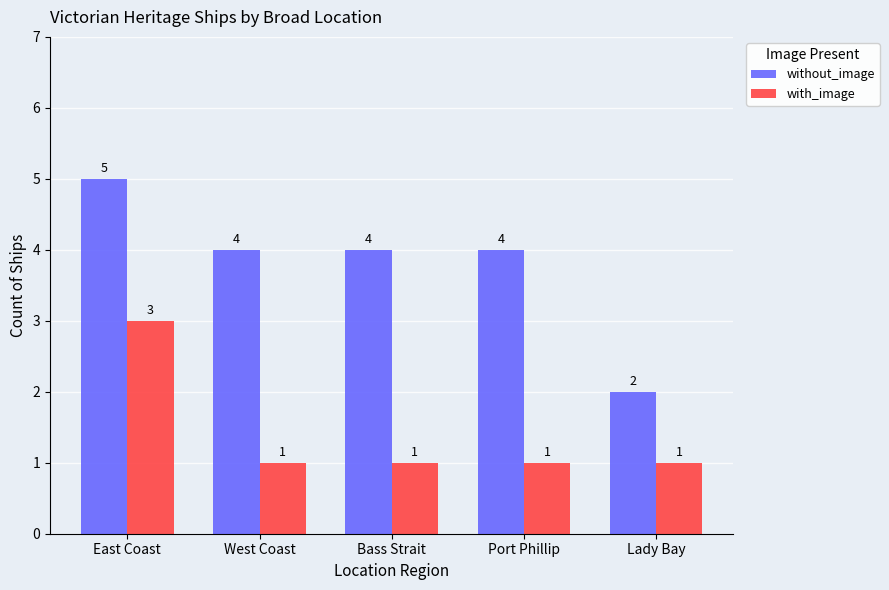

List the series in order of their overall mean, highest first.

without_image, with_image